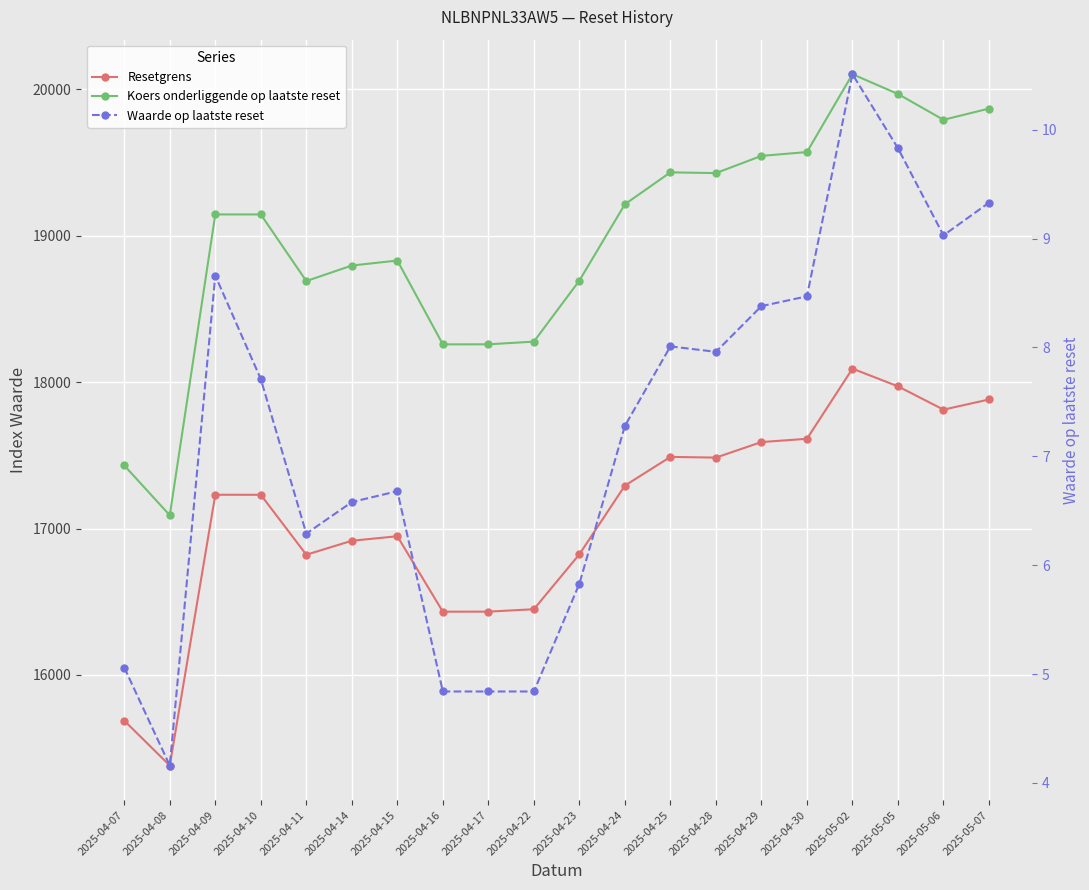

What position from the left is 2025-04-29?

15